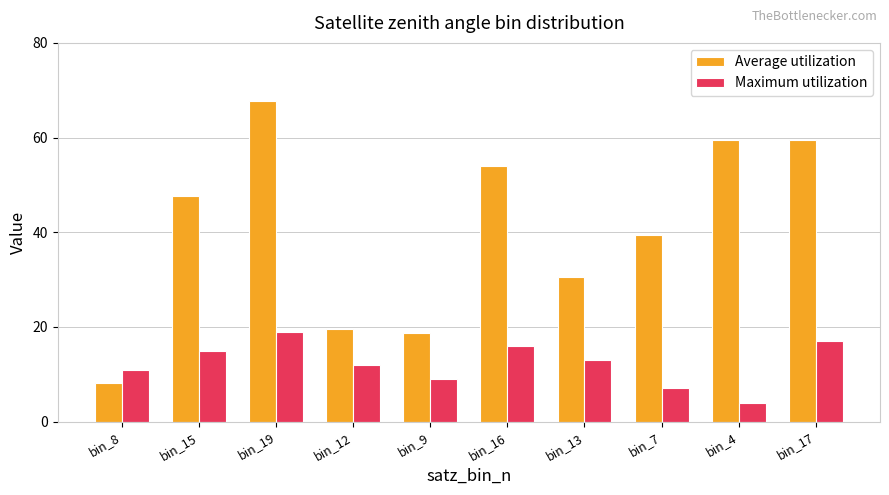

Reading left to right, extract all data points from this chart.

Average utilization: bin_8=8.1	bin_15=47.6	bin_19=67.7	bin_12=19.5	bin_9=18.6	bin_16=54.1	bin_13=30.5	bin_7=39.5	bin_4=59.4	bin_17=59.4
Maximum utilization: bin_8=11.0	bin_15=15.0	bin_19=19.0	bin_12=12.0	bin_9=9.0	bin_16=16.0	bin_13=13.0	bin_7=7.0	bin_4=4.0	bin_17=17.0